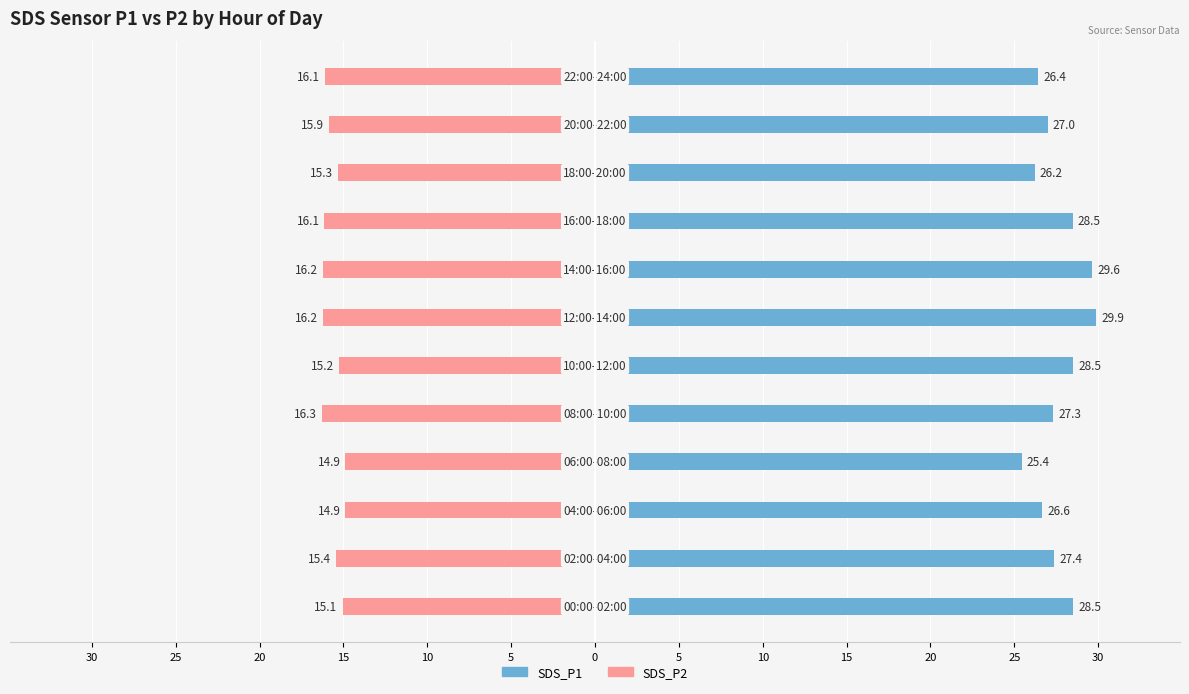

What is the sum of the SDS_P1 values at 15 and 20?

52.4